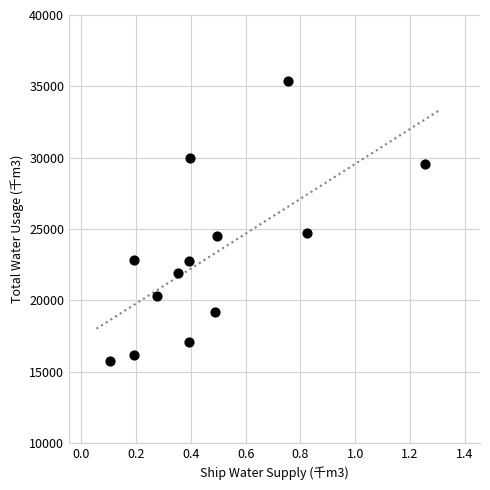

What is the range of Y values (max minus min)?

19624.0